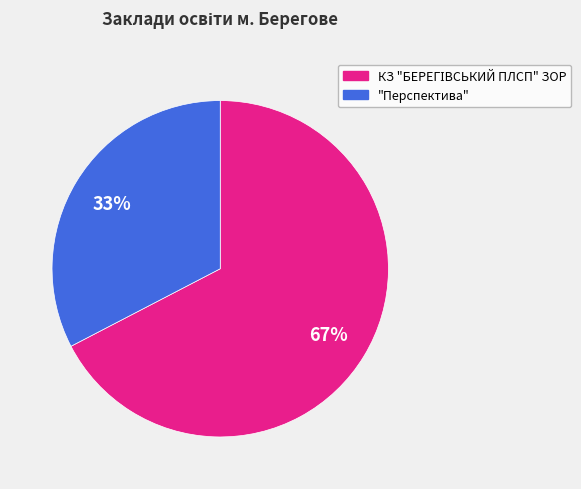

To the nearest percent, what percentage of the pie is "Перспектива"?

33%